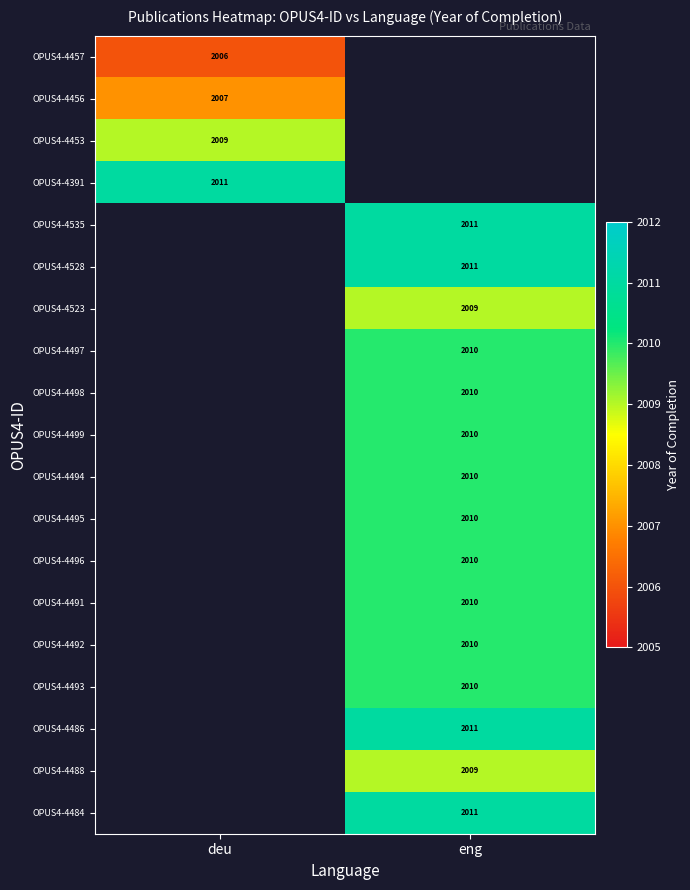

Which category has the highest value across all series?

deu